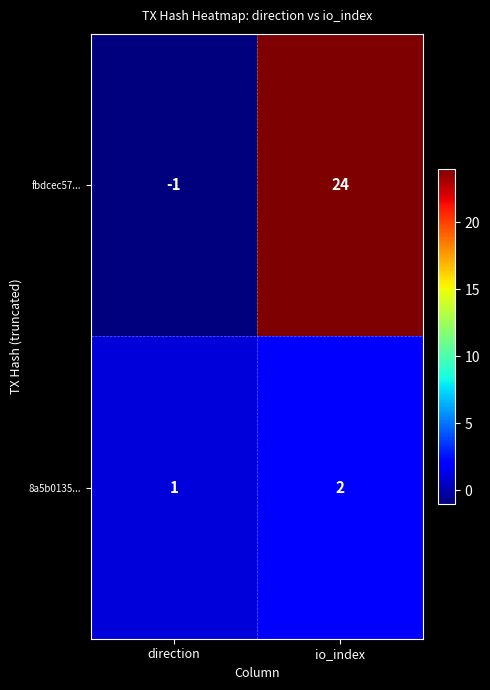

At how many categories does at least one series exceed 9?

1